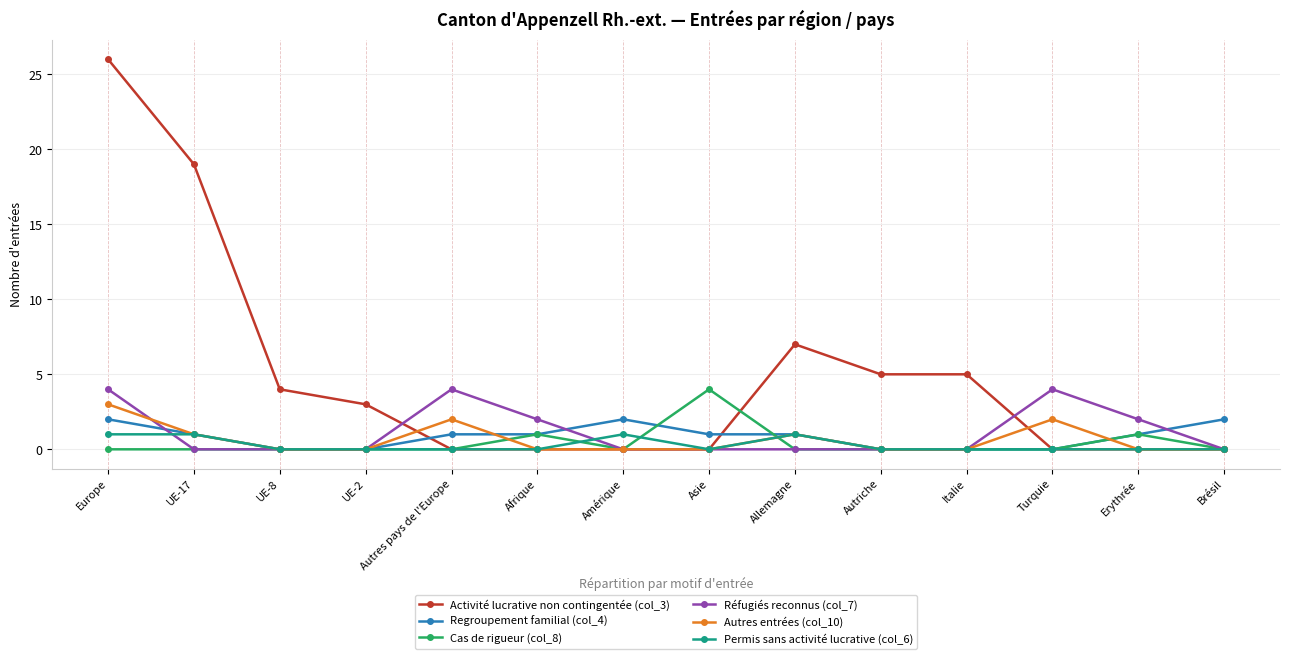

Read the Regroupement familial (col_4) value at Asie.

1